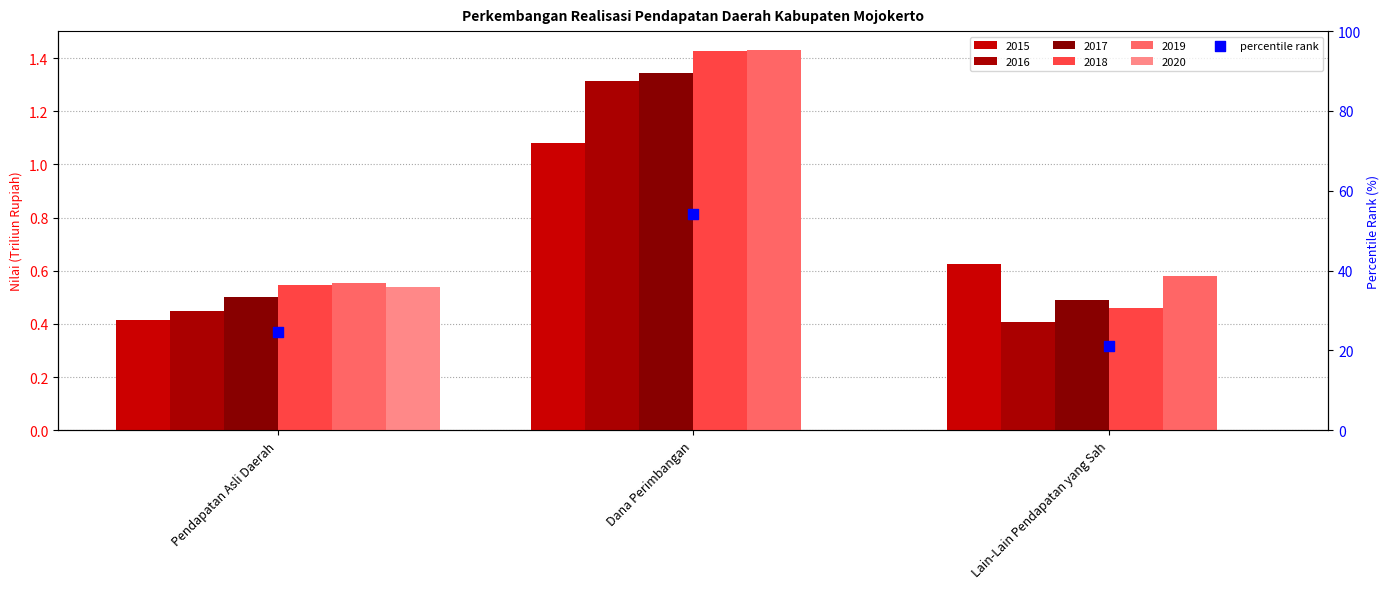

What is the ratio of the value at Lain-Lain Pendapatan yang Sah to the value at Pendapatan Asli Daerah?

0.9